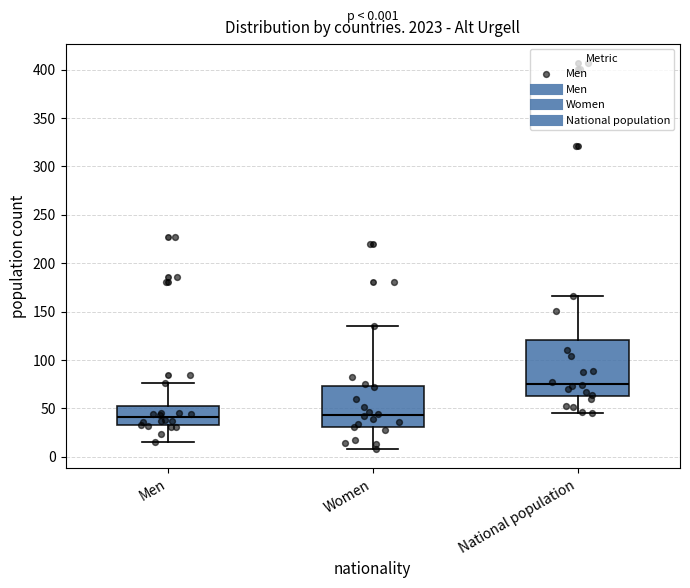

Which box is the tallest, from its lower edge to its upper edge?

National population